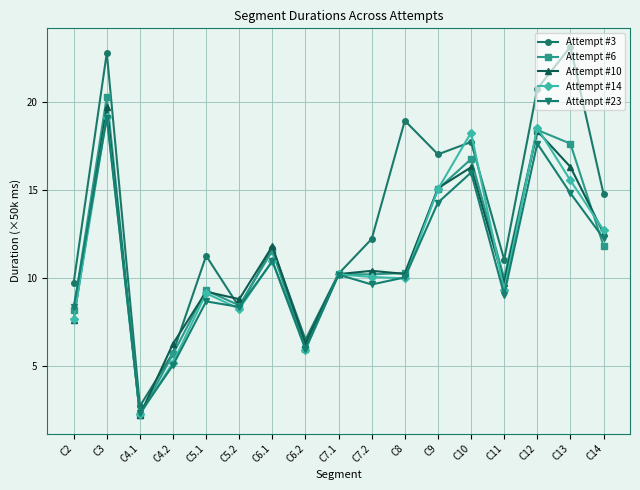

Does the chart display data point markers on the line(s)?

Yes